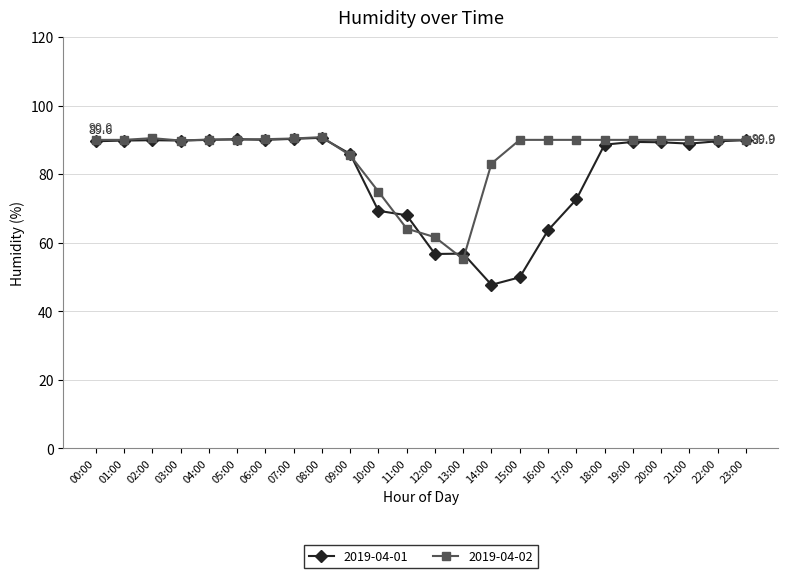

What is the approximate value of 2019-04-02 at 00:00?

90.0